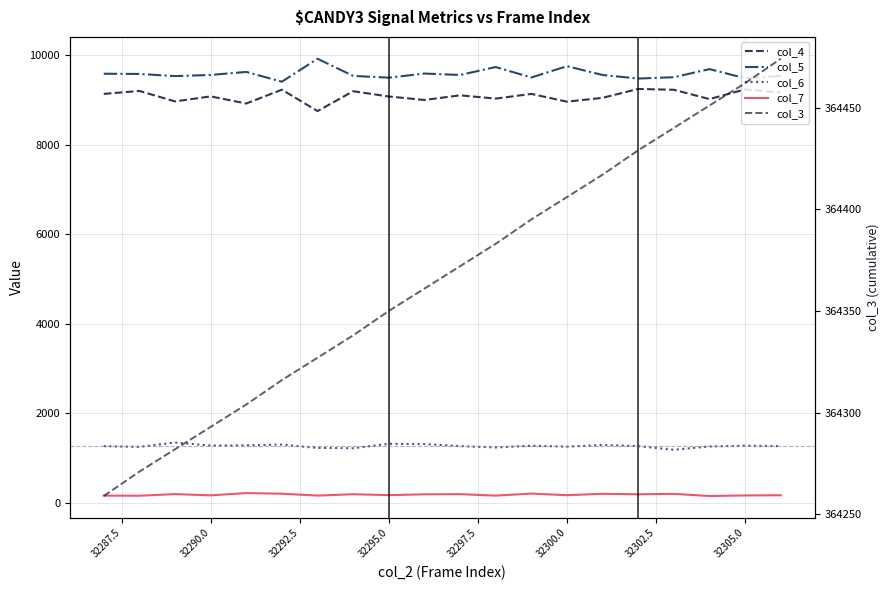

What is the difference between the maximum and minimum values in the col_5 series?

513